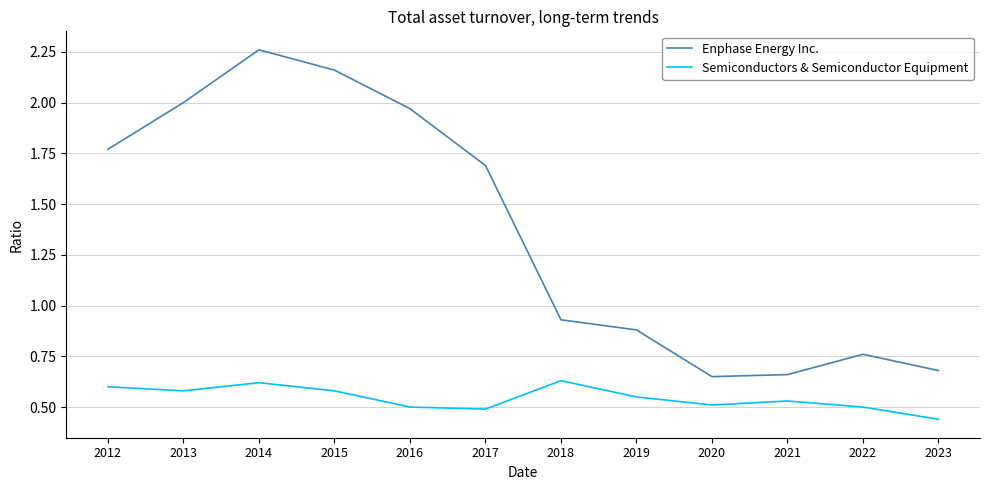

The value of Enphase Energy Inc. at 2017 is 2.8. True or false?

False